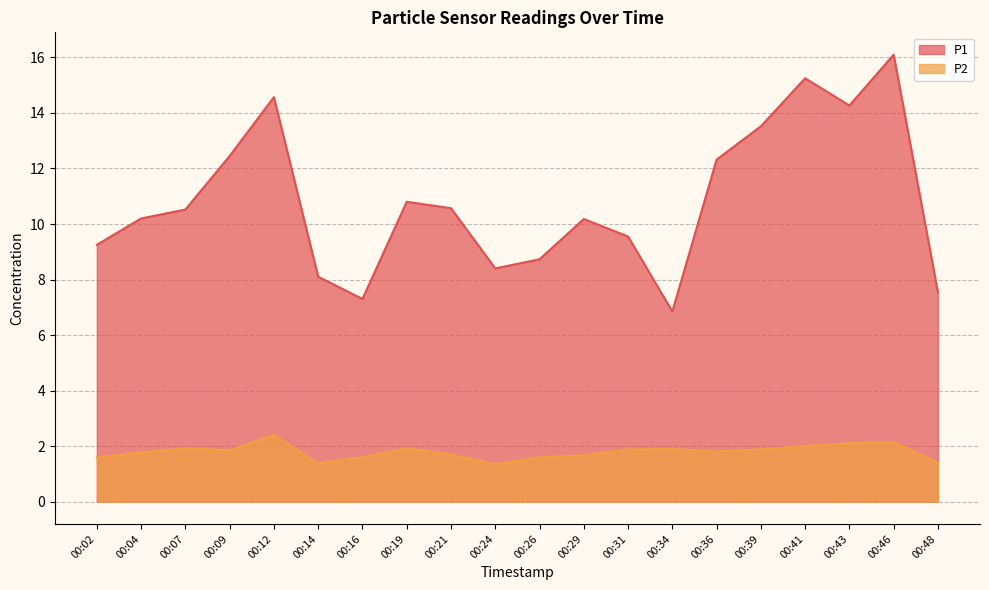

What are all the series names shown in the legend?

P1, P2